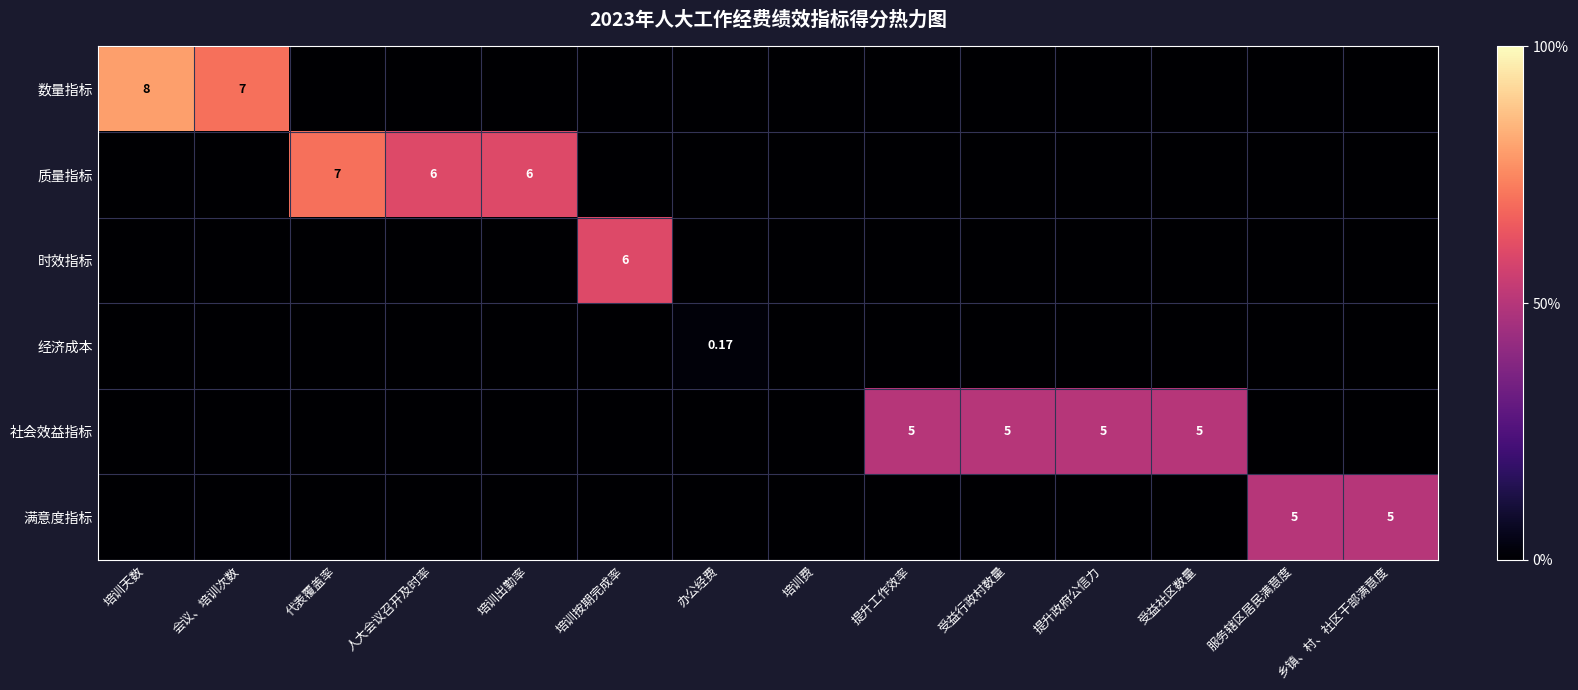

At which category is the sum across all series the highest?

培训天数